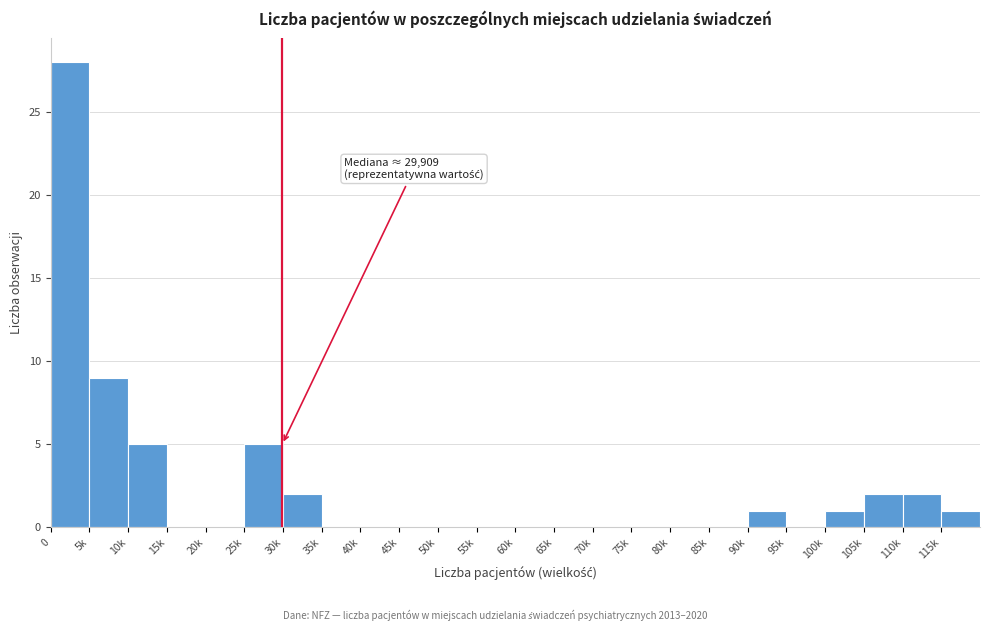

Reading left to right, extract all data points from this chart.

0=28	5k=9	10k=5	15k=0	20k=0	25k=5	30k=2	35k=0	40k=0	45k=0	50k=0	55k=0	60k=0	65k=0	70k=0	75k=0	80k=0	85k=0	90k=1	95k=0	100k=1	105k=2	110k=2	115k=1